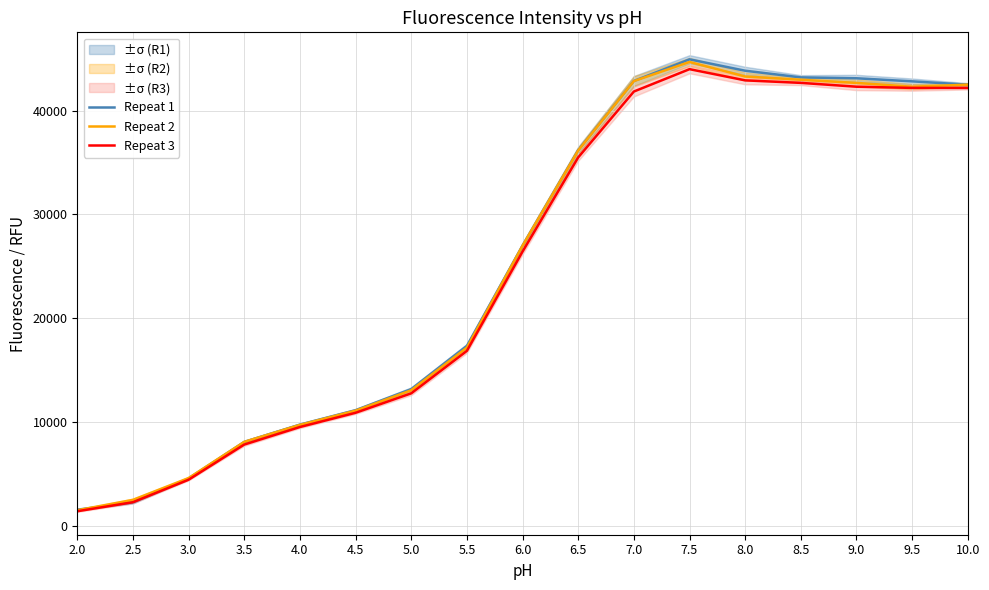

The Repeat 2 series shows 13041 at 5.0. True or false?

True